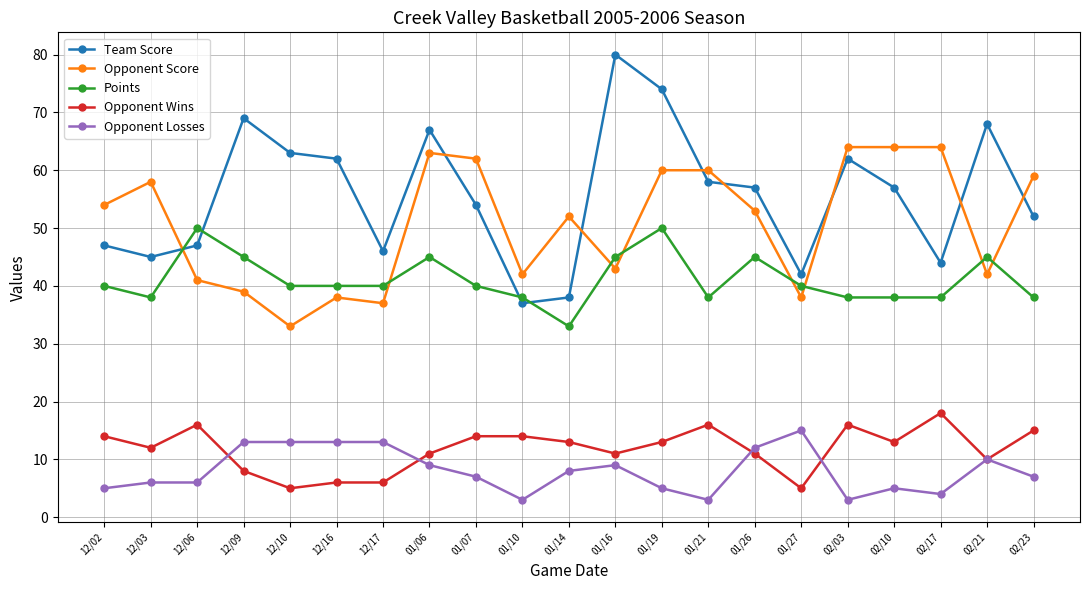

Which series has the largest total across all categories?

Team Score